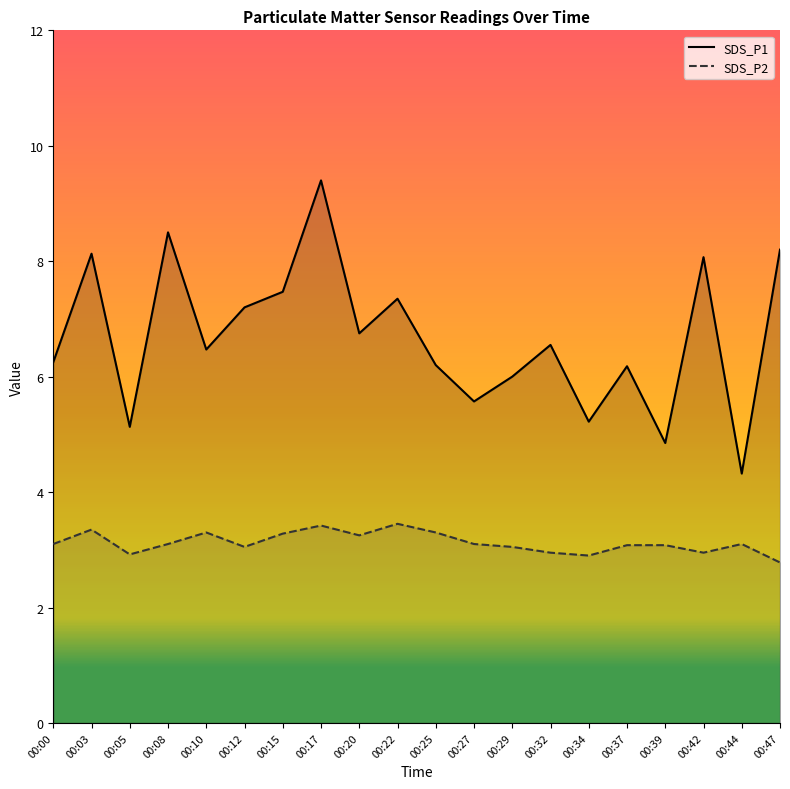

What is the difference between the second highest and minimum values in the SDS_P2 series?

0.6